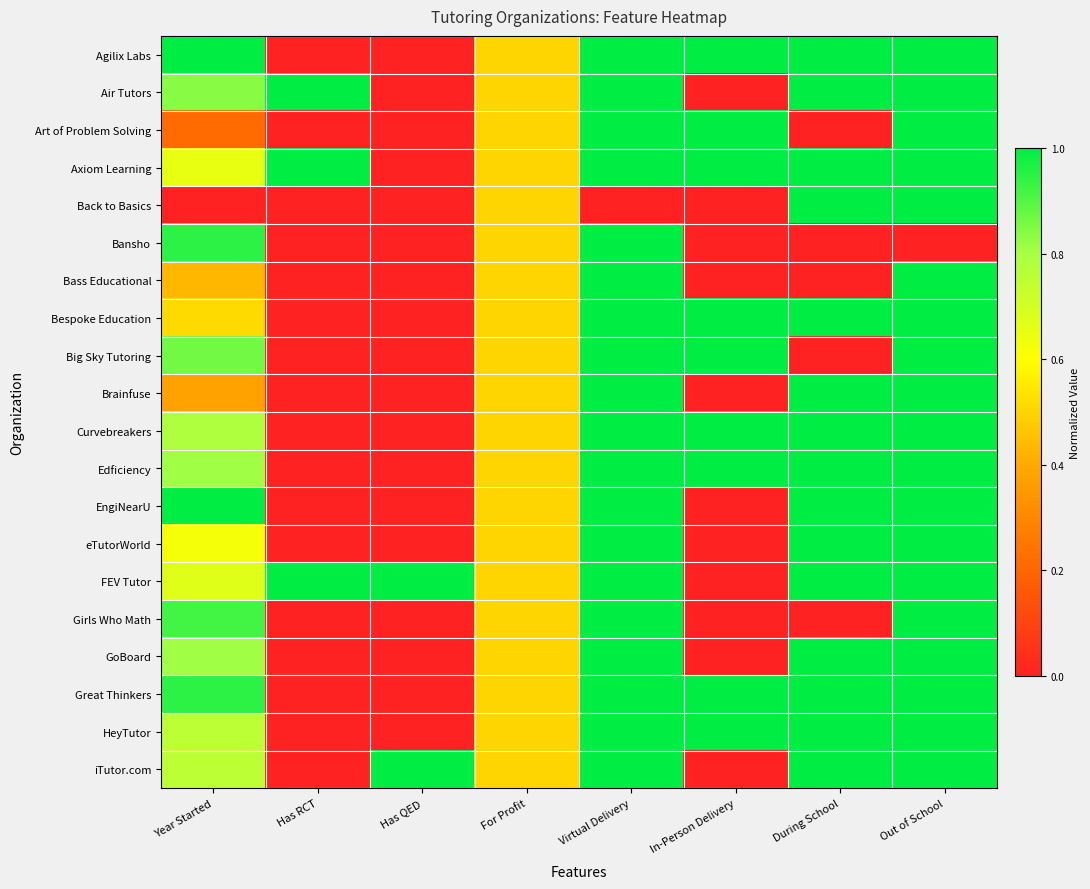

What is the maximum value shown in the chart?

1.0